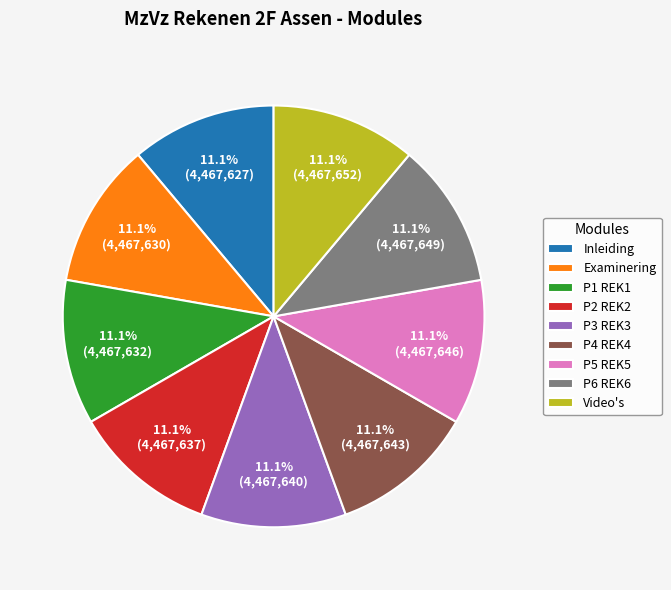

Is there any slice that represents more than half of the pie?

No